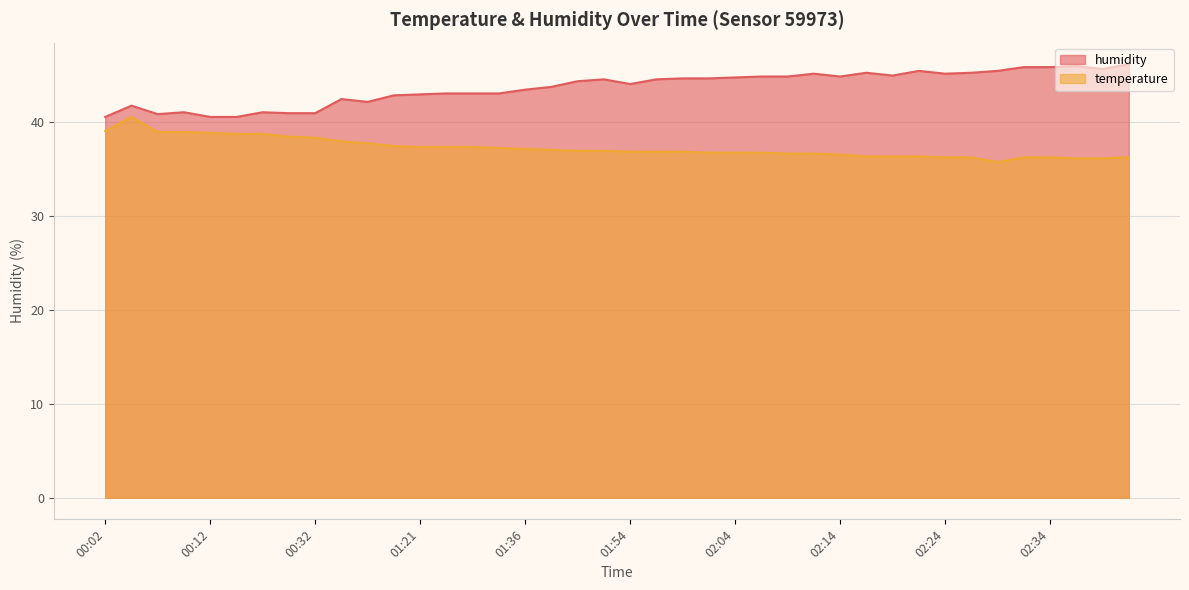

What is the smallest value displayed?

35.7